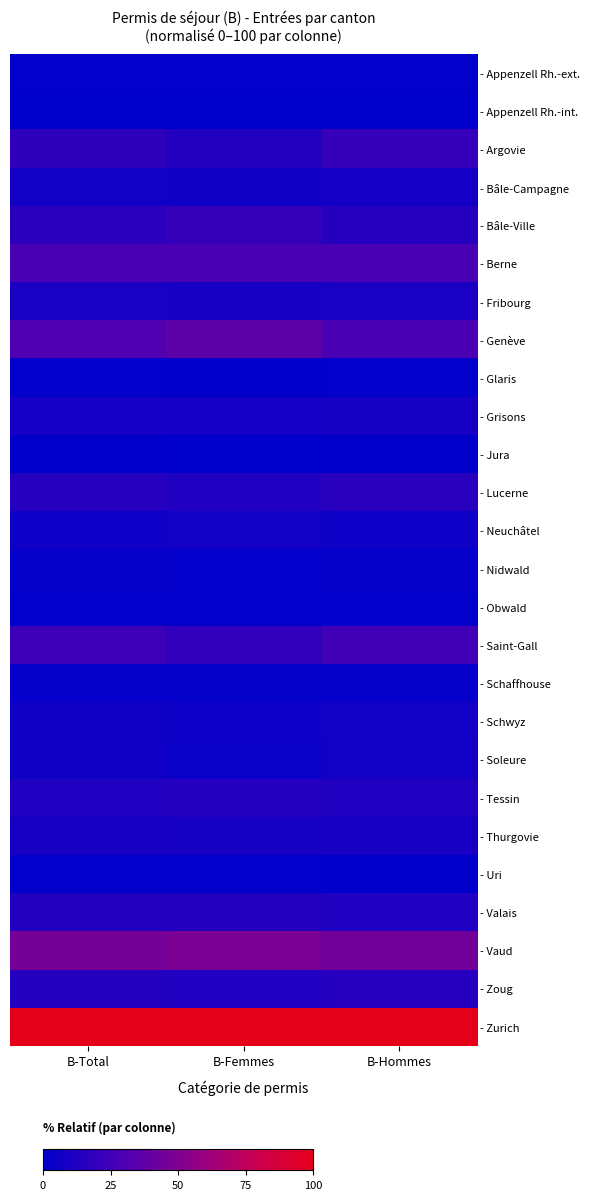

Rank the series by their maximum value, from highest to lowest.

- Zurich, - Vaud, - Genève, - Berne, - Saint-Gall, - Argovie, - Bâle-Ville, - Lucerne, - Zoug, - Tessin, - Valais, - Fribourg, - Thurgovie, - Grisons, - Bâle-Campagne, - Soleure, - Schwyz, - Neuchâtel, - Schaffhouse, - Nidwald, - Obwald, - Glaris, - Appenzell Rh.-ext., - Uri, - Jura, - Appenzell Rh.-int.